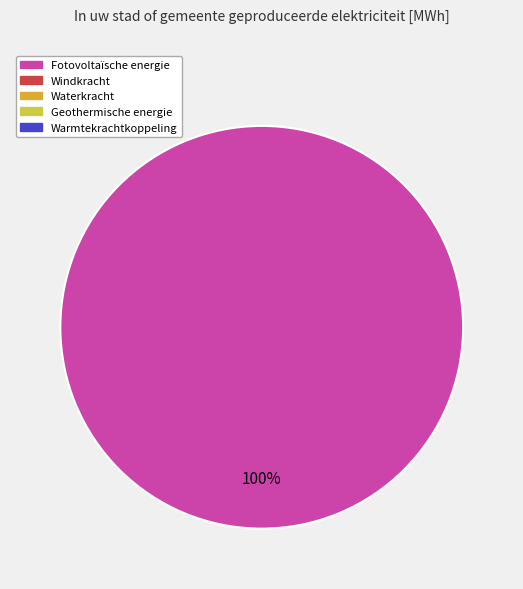

Does any single category account for the majority?

Yes